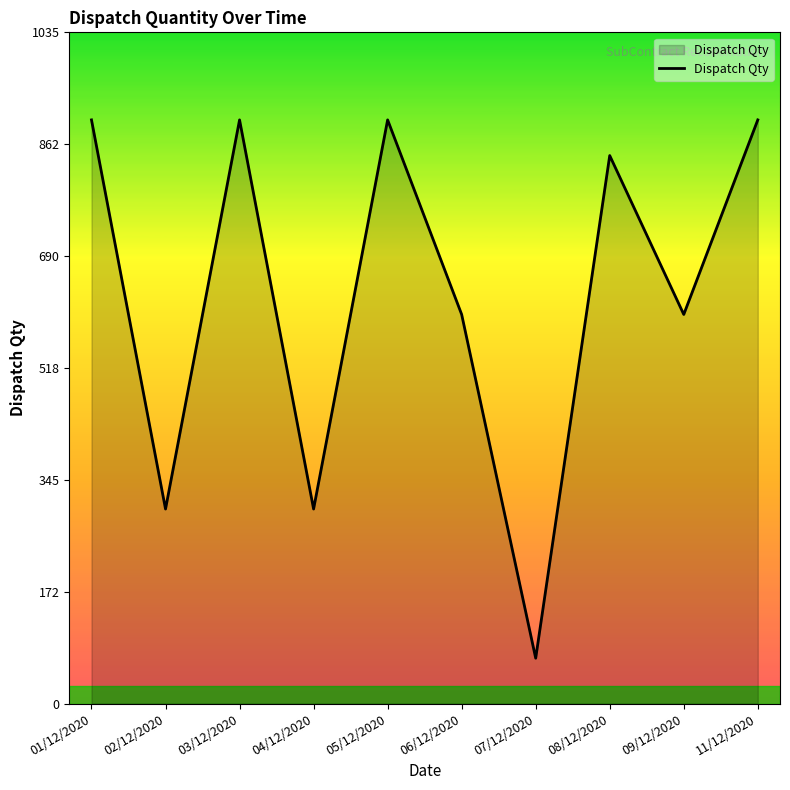

Where does the data first go above 845?

01/12/2020